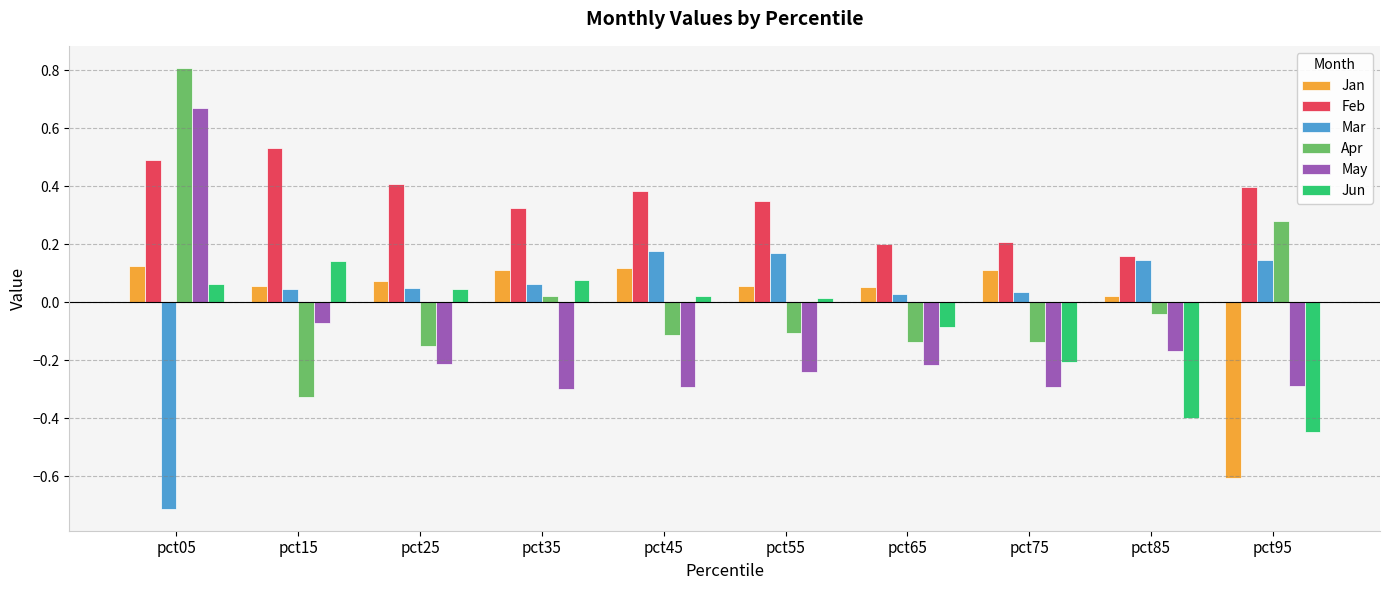

How many groups of bars are there?

10